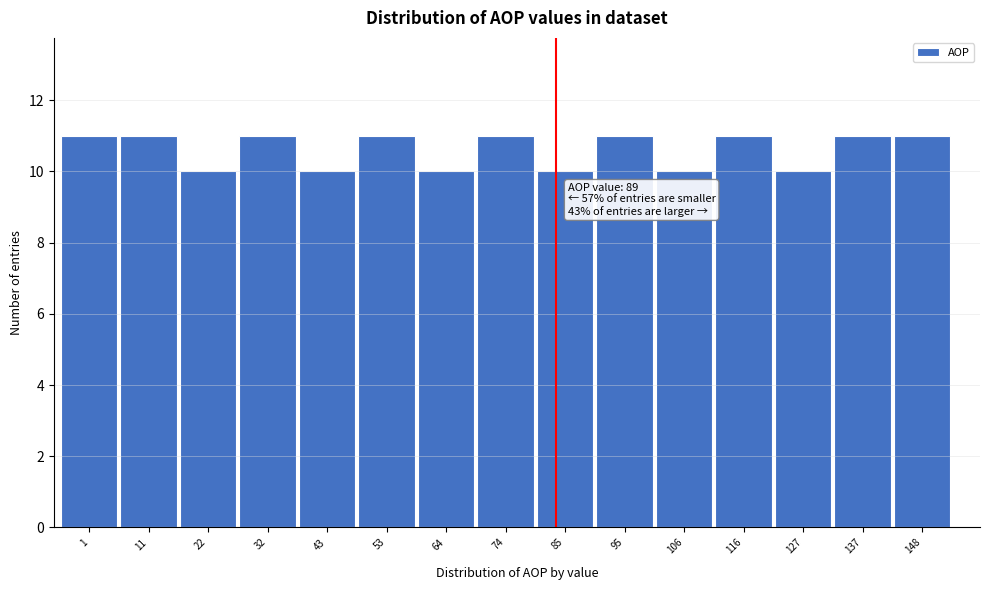

Reading left to right, extract all data points from this chart.

1=11	11=11	22=10	32=11	43=10	53=11	64=10	74=11	85=10	95=11	106=10	116=11	127=10	137=11	148=11